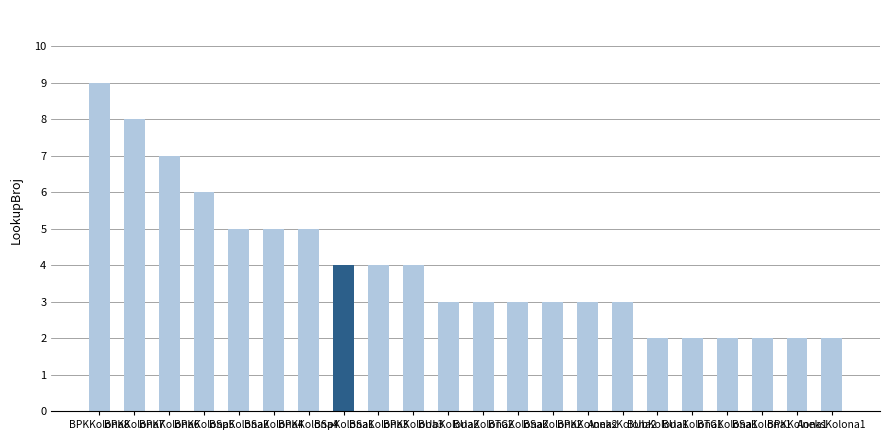

What is the average value?

4